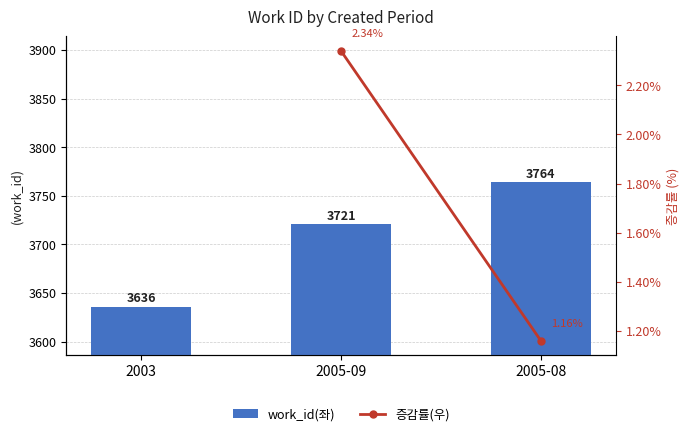

Rank the series by their maximum value, from highest to lowest.

work_id(좌), 증감률(우)